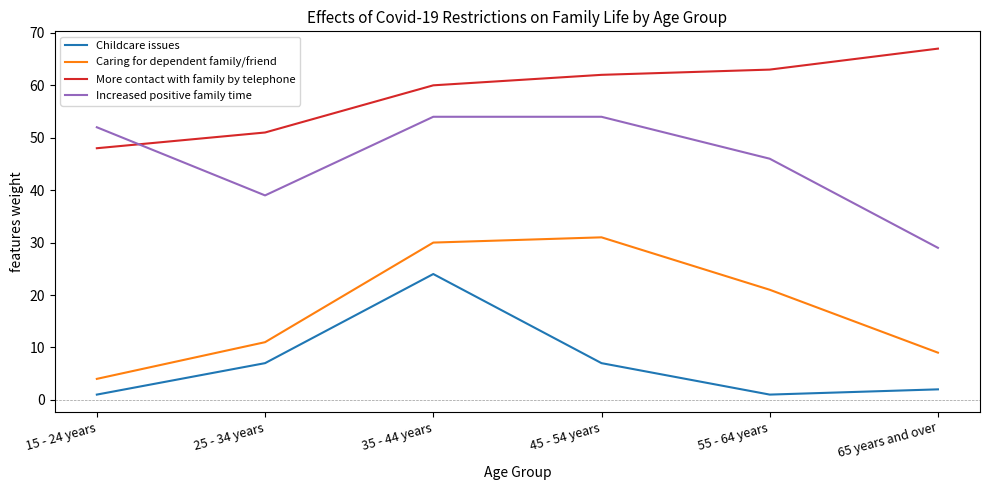

What position from the right is 55 - 64 years?

2